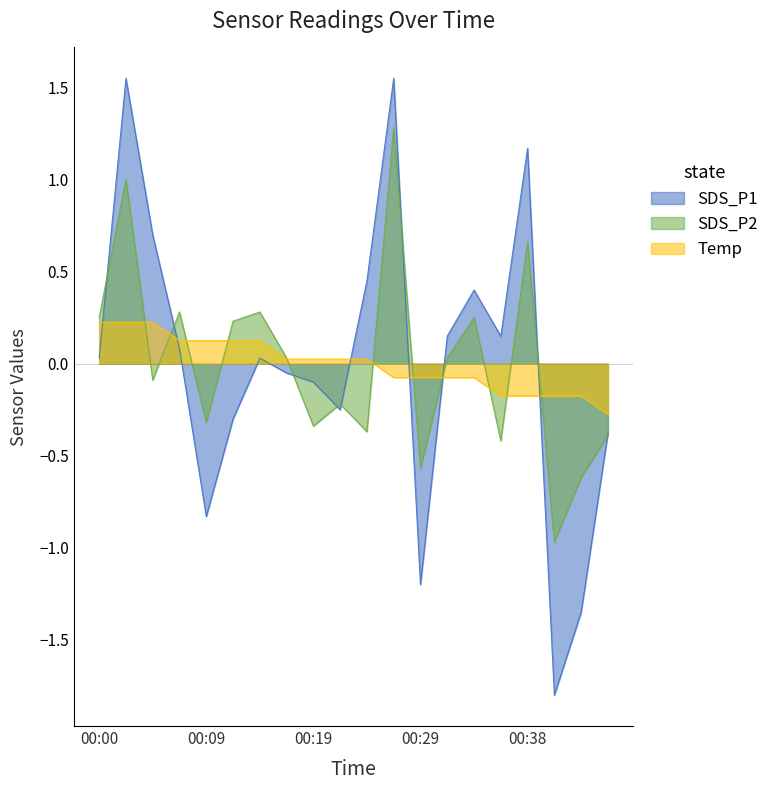

What is the difference between the maximum and minimum values in the SDS_P2 series?

2.2